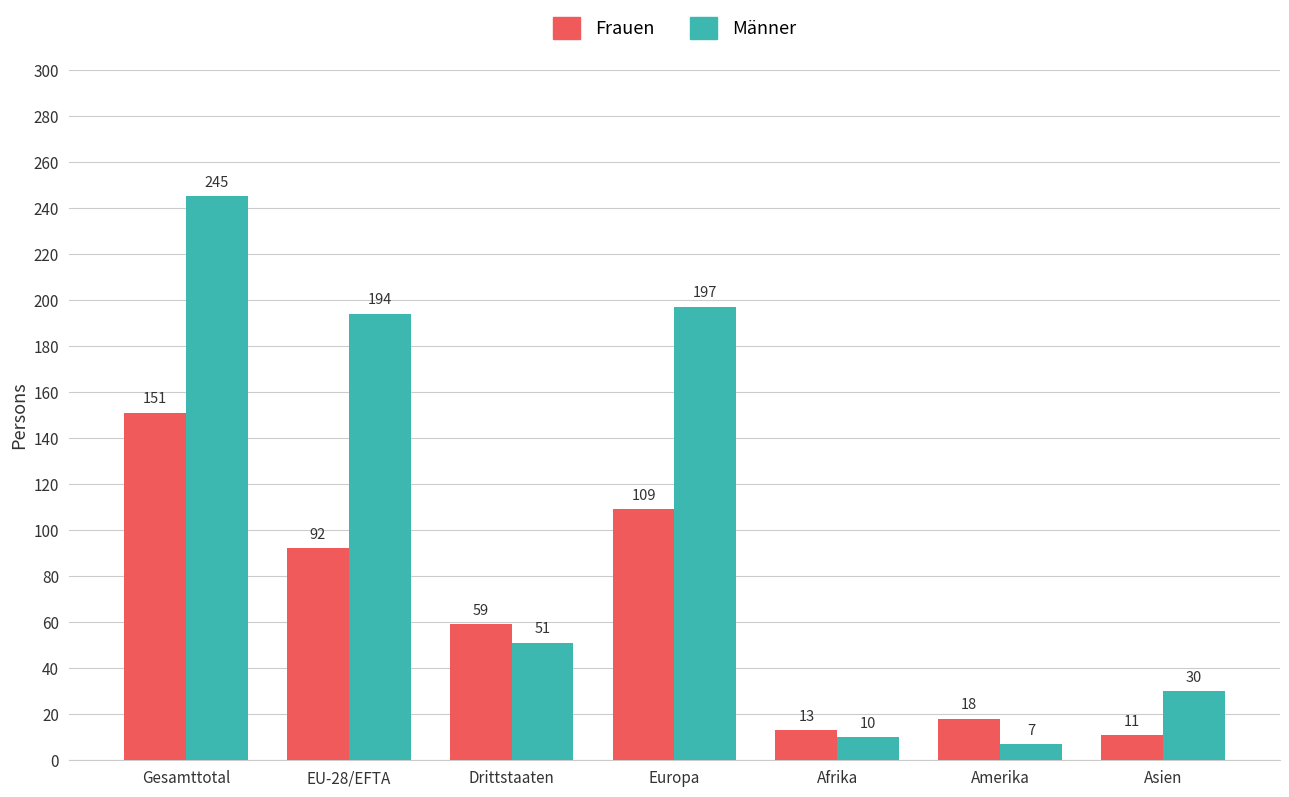

Which label corresponds to the largest value in the chart?

Gesamttotal